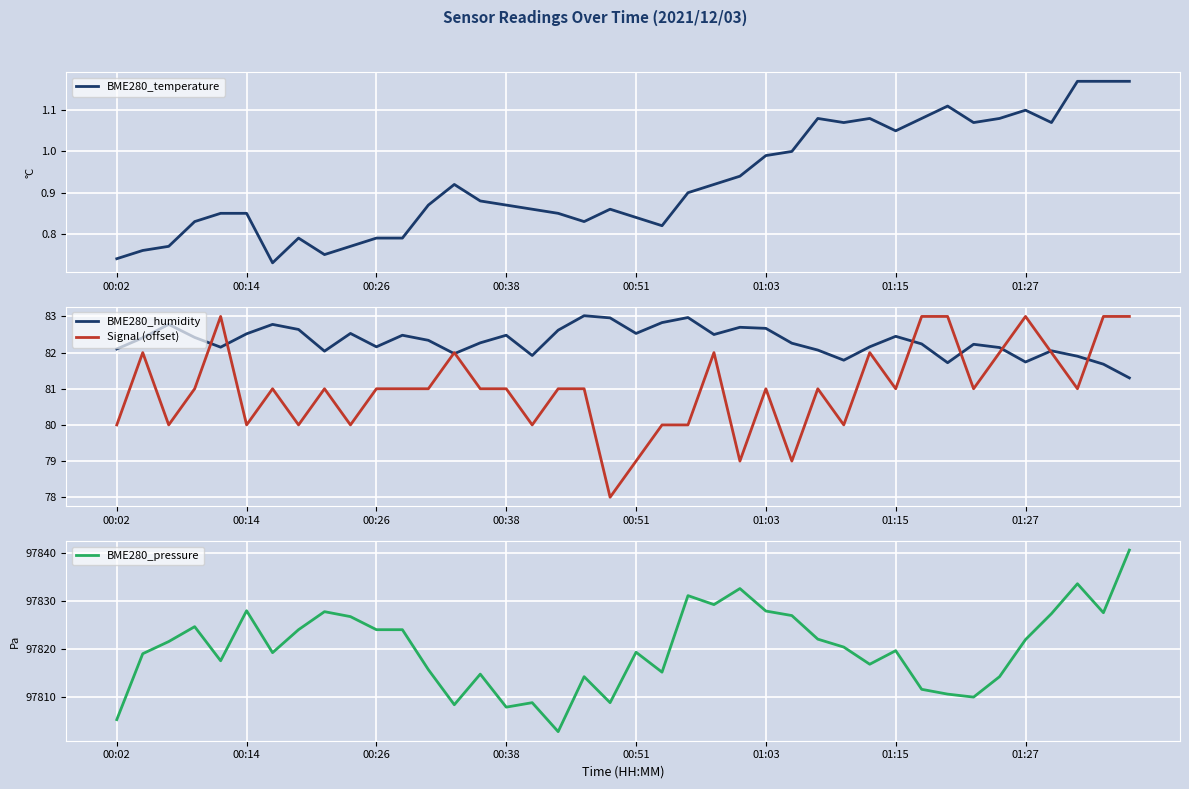

At which category does the chart reach its peak across all series?

39